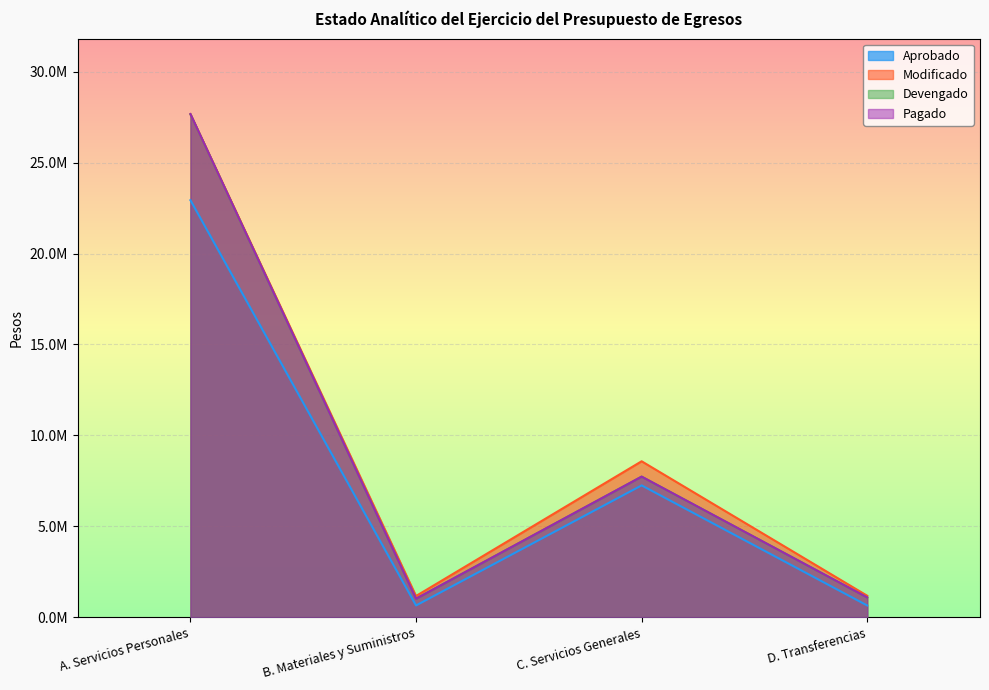

How many interior local valleys does the Pagado series have?

1